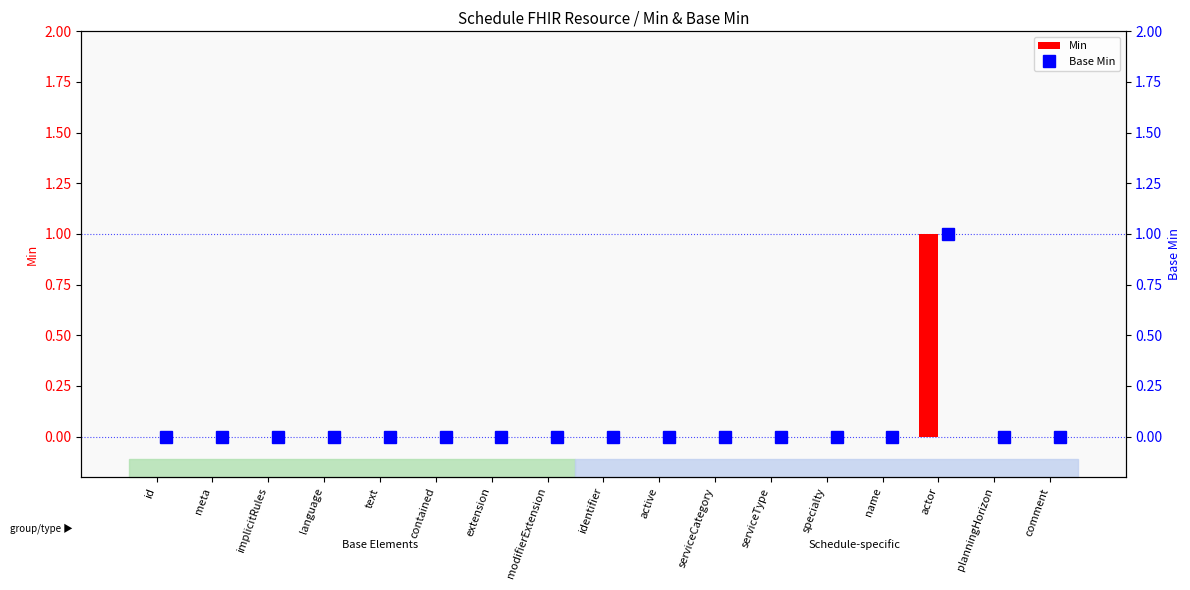

Reading right to left, transcribe all the data shown in this chart.

Min: 0	0	1	0	0	0	0	0	0	0	0	0	0	0	0	0	0
Base Min: 0	0	1	0	0	0	0	0	0	0	0	0	0	0	0	0	0